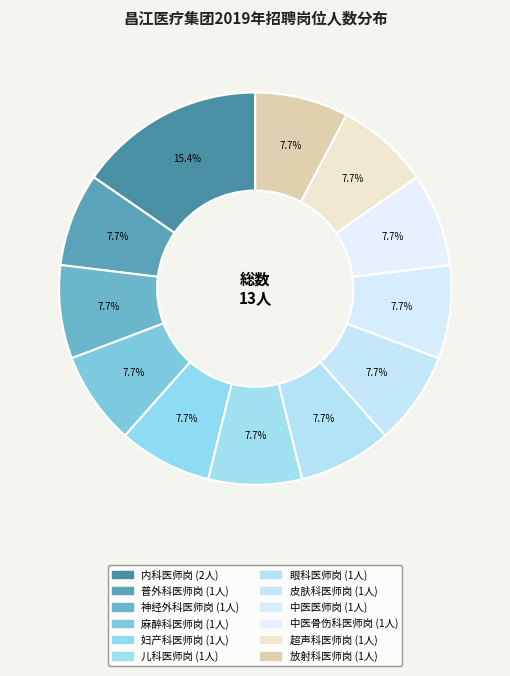

To the nearest percent, what is the difference between the largest and smallest slice percentages?

8%